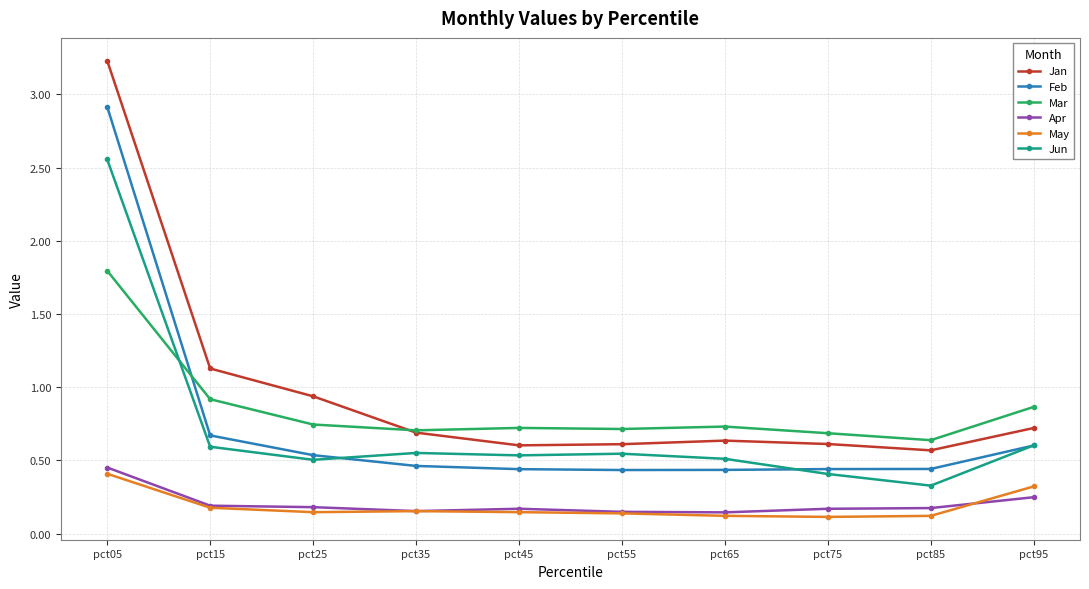

Does the chart have visible grid lines?

Yes